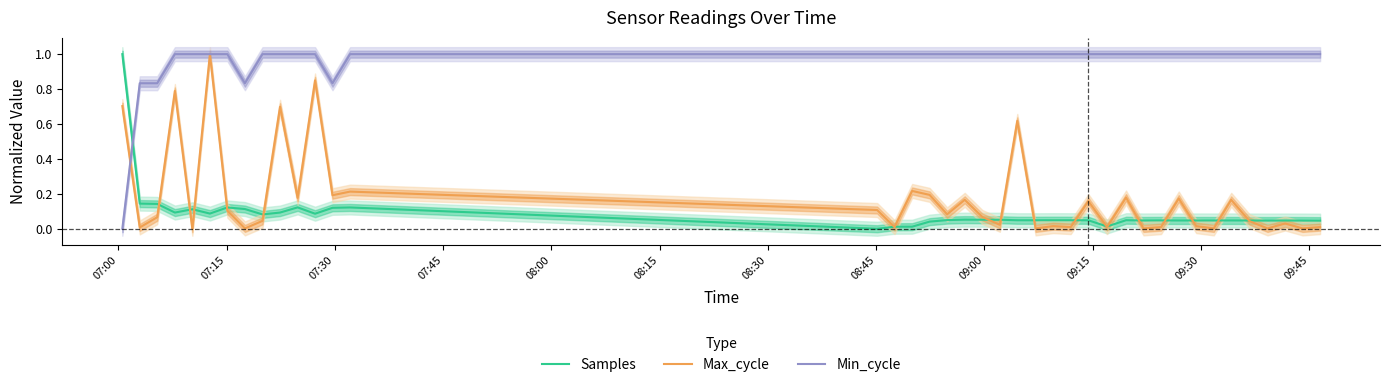

At how many categories does at least one series exceed 0?

40